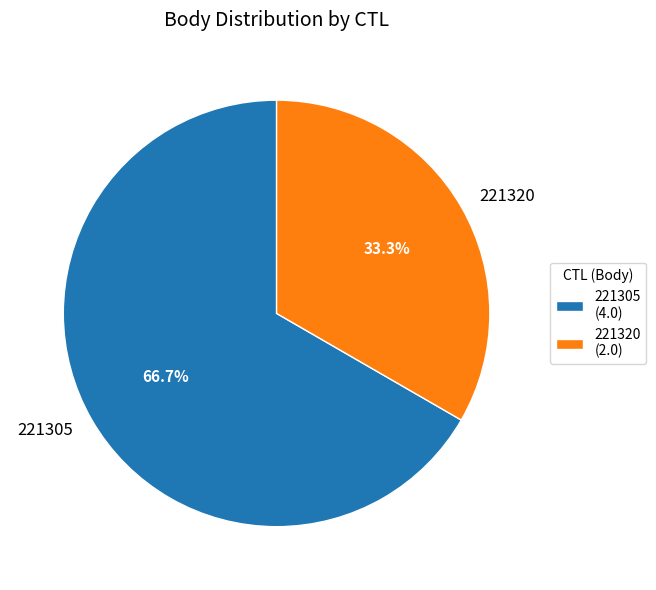

To the nearest percent, what portion does 221305 represent?

67%